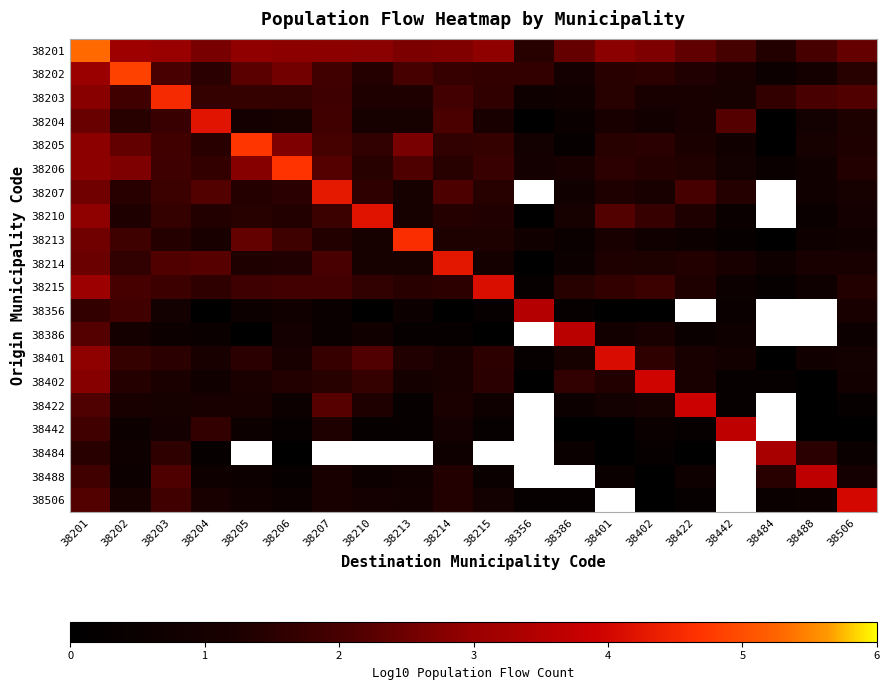

Where is 38206 nearest to the value 2?

38213